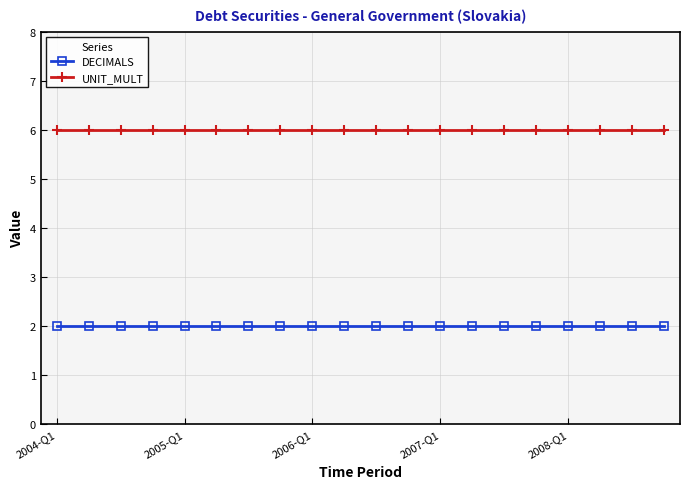

True or false: DECIMALS and UNIT_MULT intersect in this chart.

False